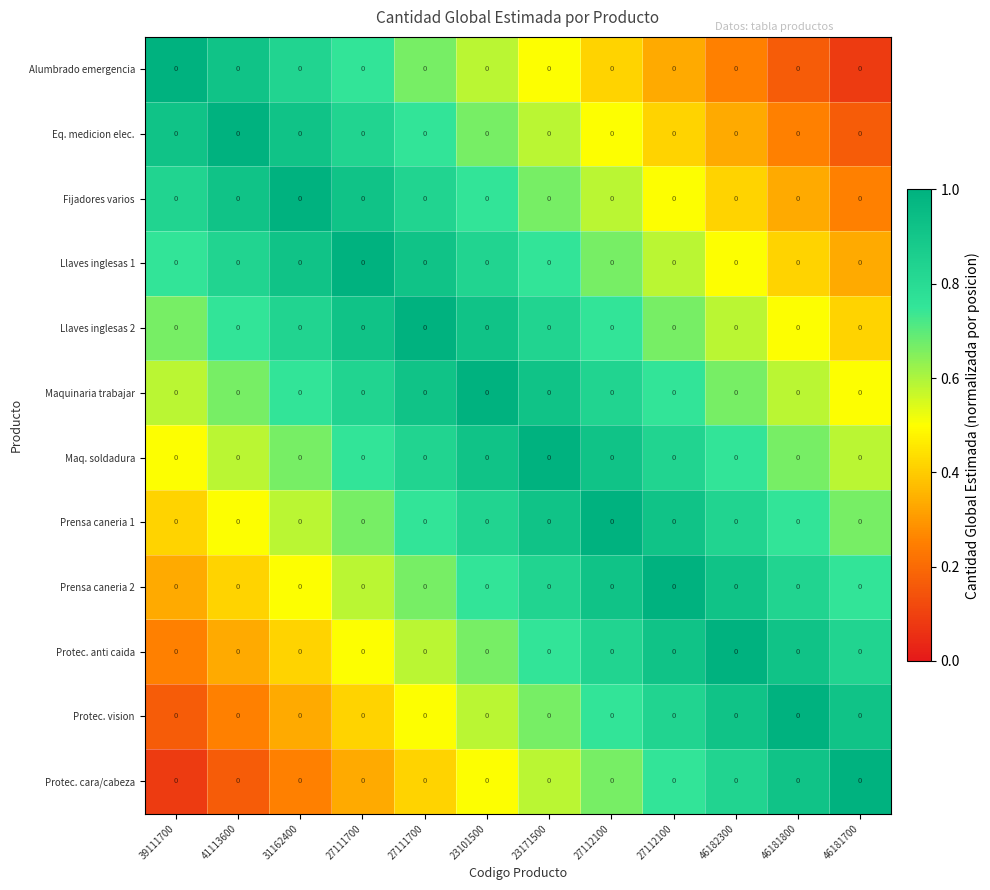

True or false: Alumbrado emergencia has a value of 0.7 at 27111700.

True